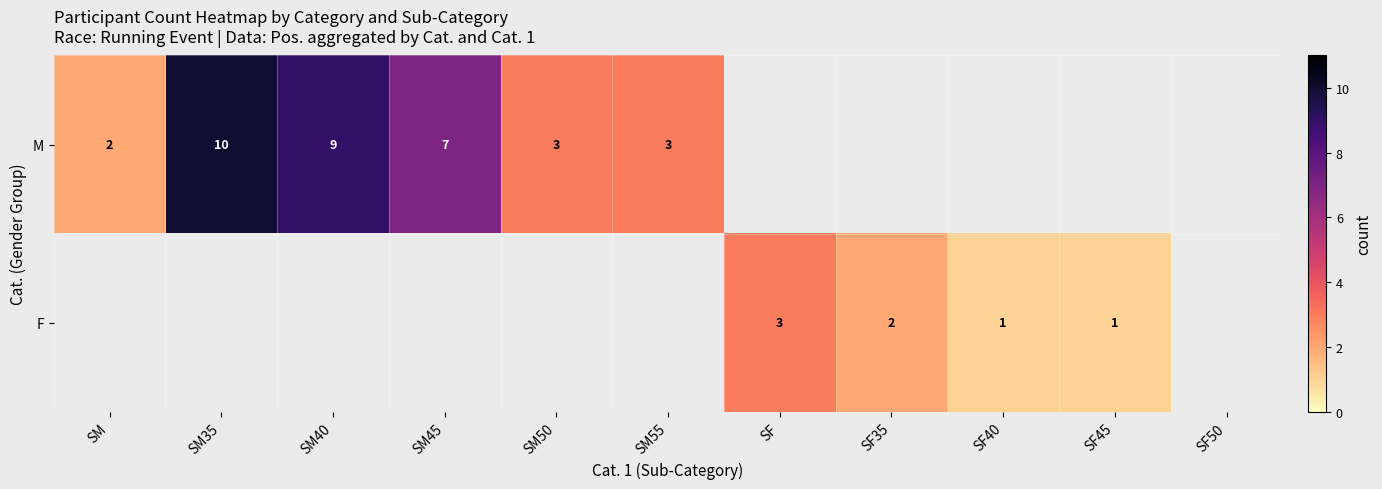

The value of F at SF is 3. True or false?

True